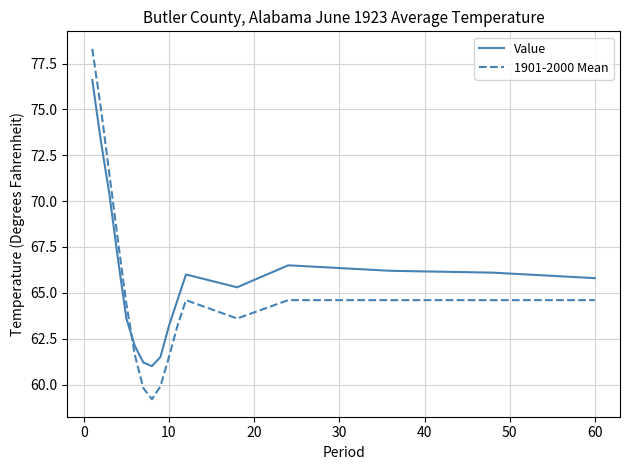

Which series has the largest range (max minus min)?

1901-2000 Mean